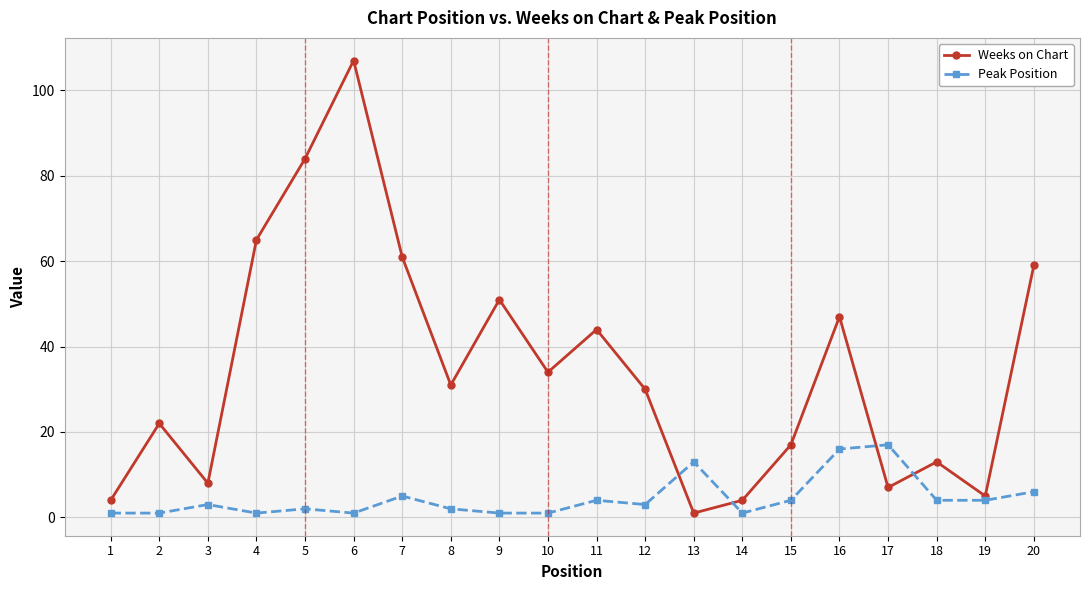

What is the value of the Peak Position point at the 11th from the left?

4